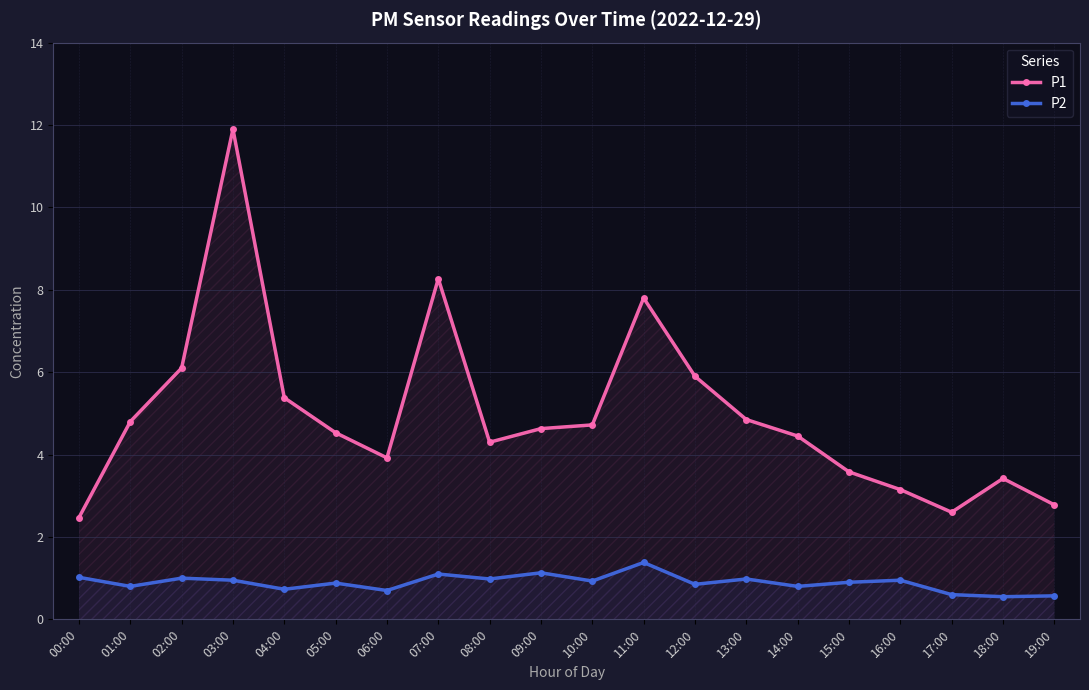

What is the difference between the maximum and minimum values in the P1 series?

9.4